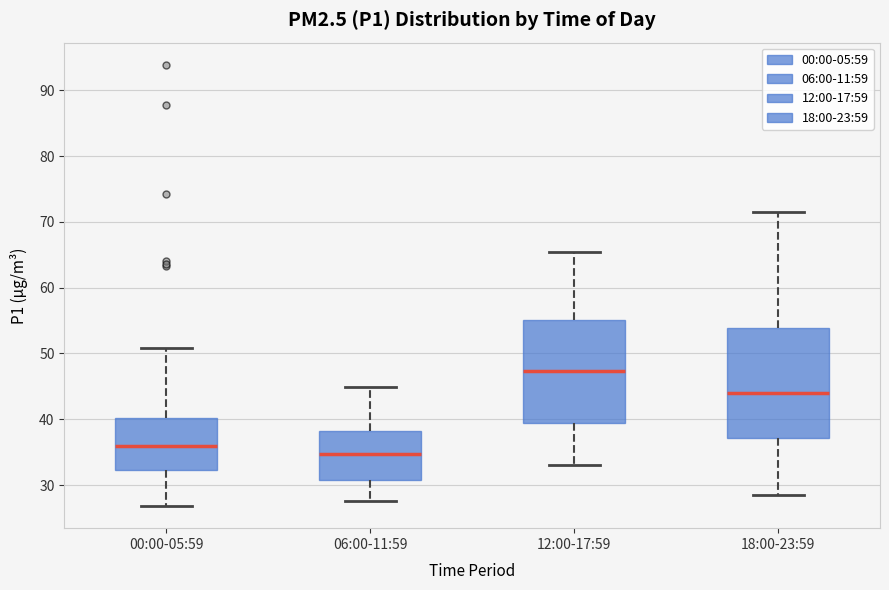

Reading left to right, transcribe this box plot: for each box, give where its median line is, the range the box spans, and where its two whiskers end, as read against the y-axis. The values are not printed on the chart, so give them approximately, as read against the axis.

00:00-05:59: median 36, box 32 to 40, whiskers 27 to 51
06:00-11:59: median 35, box 31 to 38, whiskers 28 to 45
12:00-17:59: median 47, box 39 to 55, whiskers 33 to 65
18:00-23:59: median 44, box 37 to 54, whiskers 29 to 72